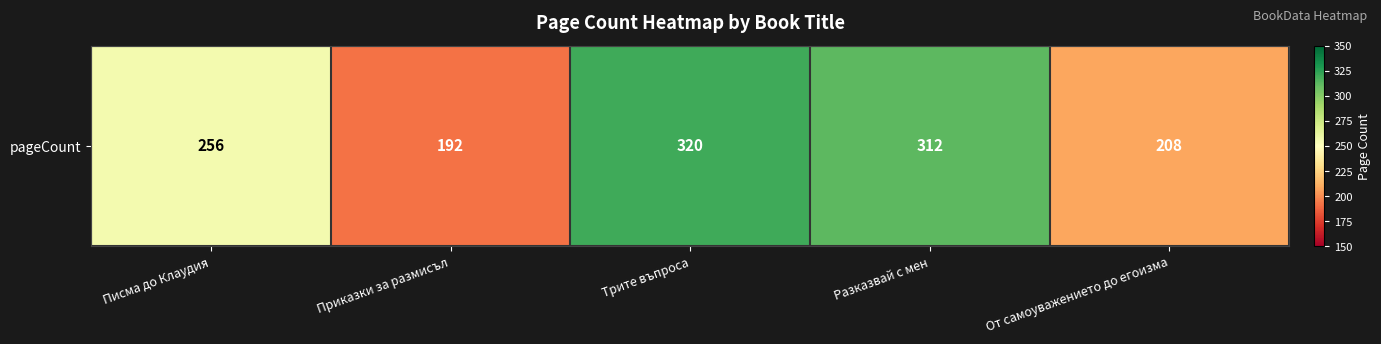

What is the average value?

258